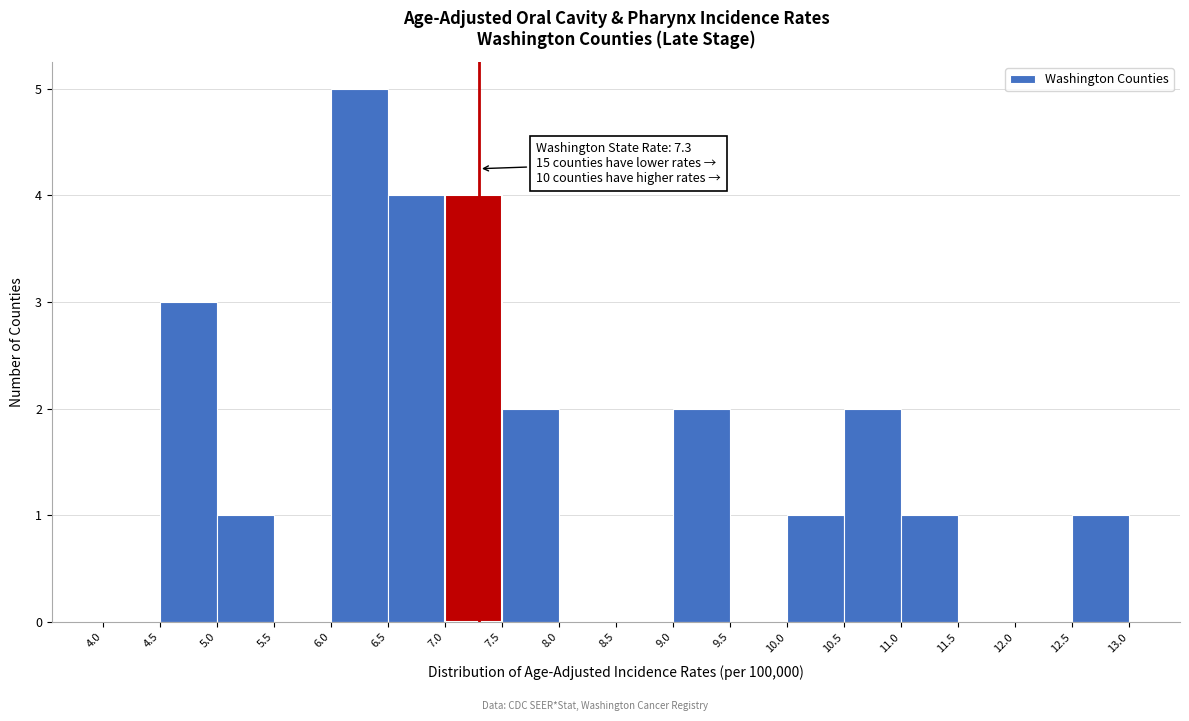

Which range on the x-axis has the tallest bar?

6.0 to 6.5